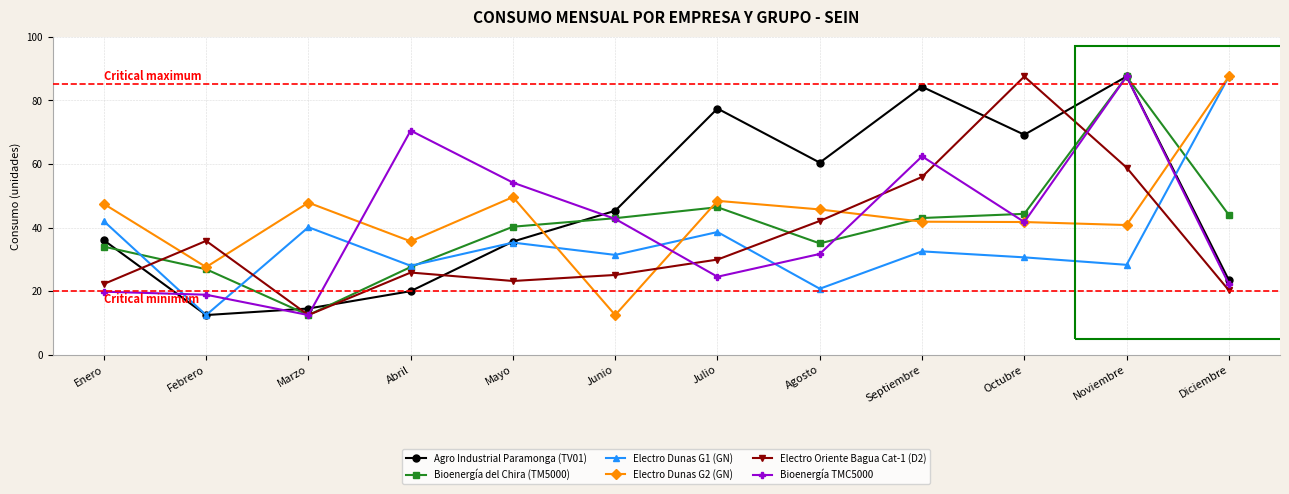

Which series changed the most between Junio and Noviembre?

Bioenergía TMC5000